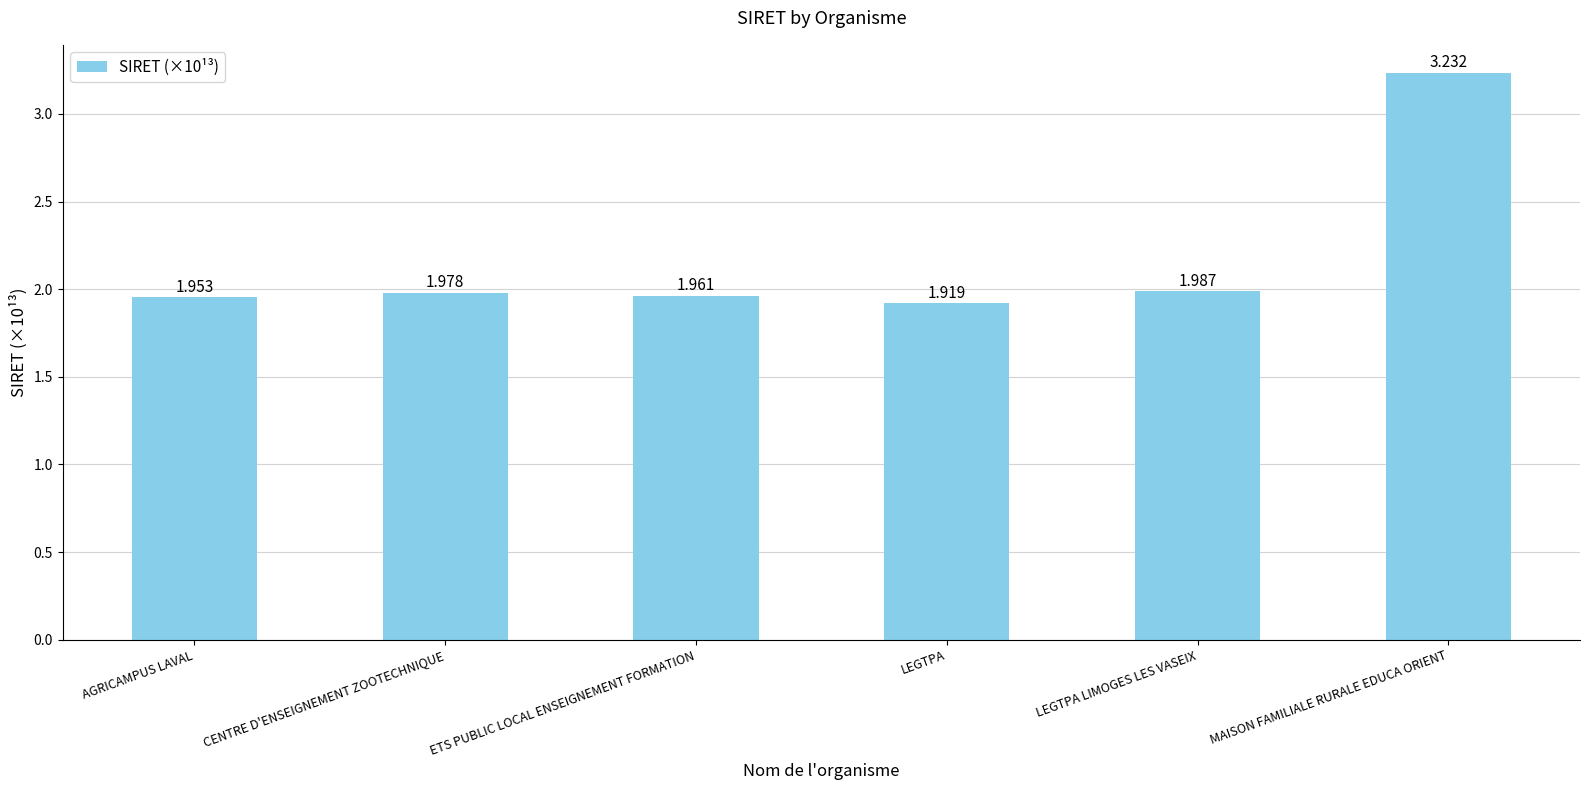

How many bars are there in total?

6